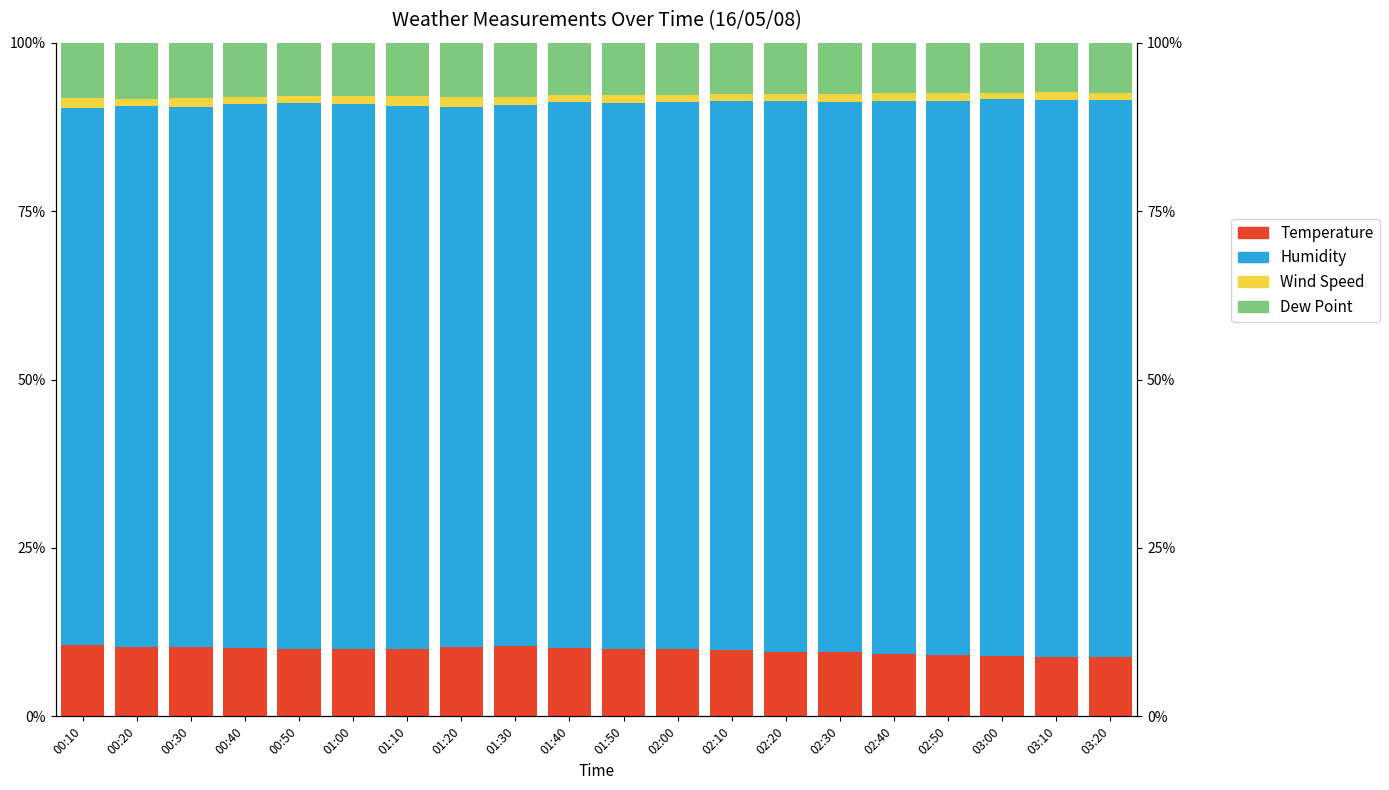

List the series in order of their peak value, highest first.

Humidity, Temperature, Dew Point, Wind Speed